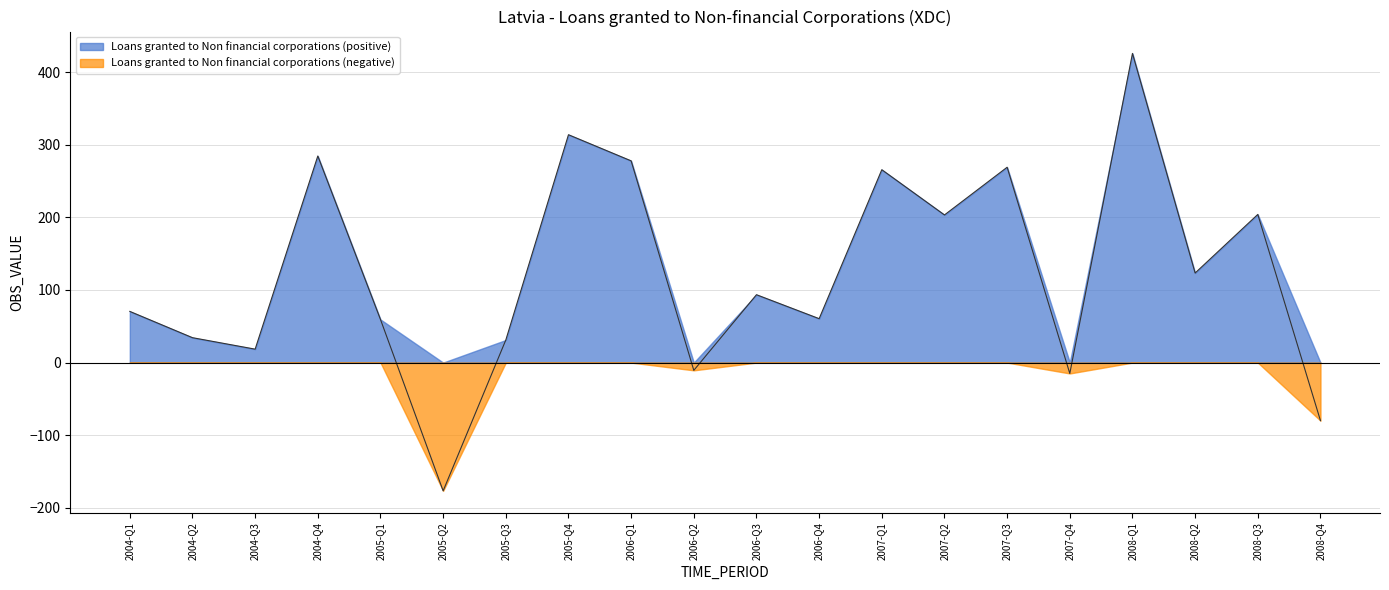

How many values are below zero?

4